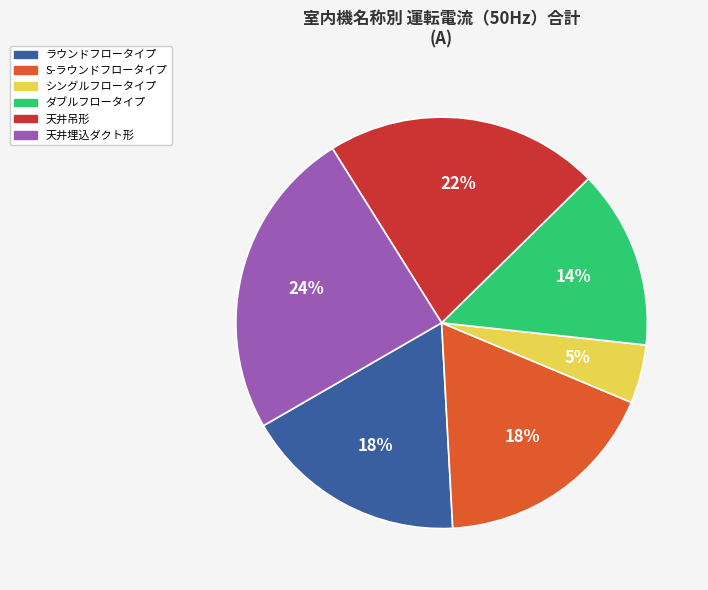

To the nearest percent, what is the average slice percentage?

17%